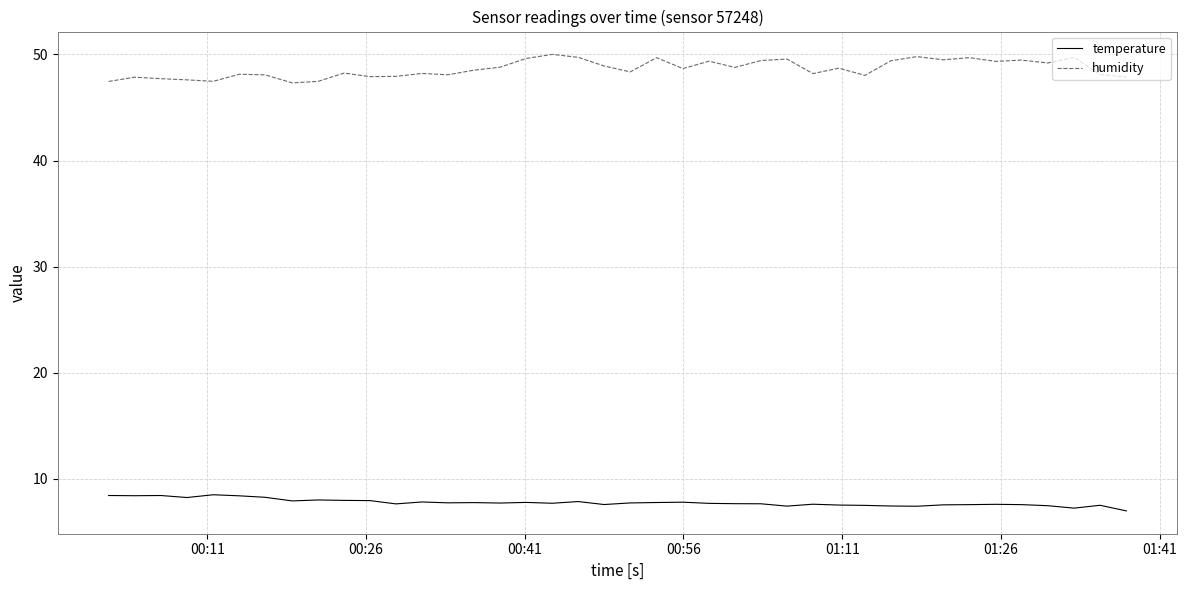

What is the difference between the maximum and minimum values in the humidity series?

2.7